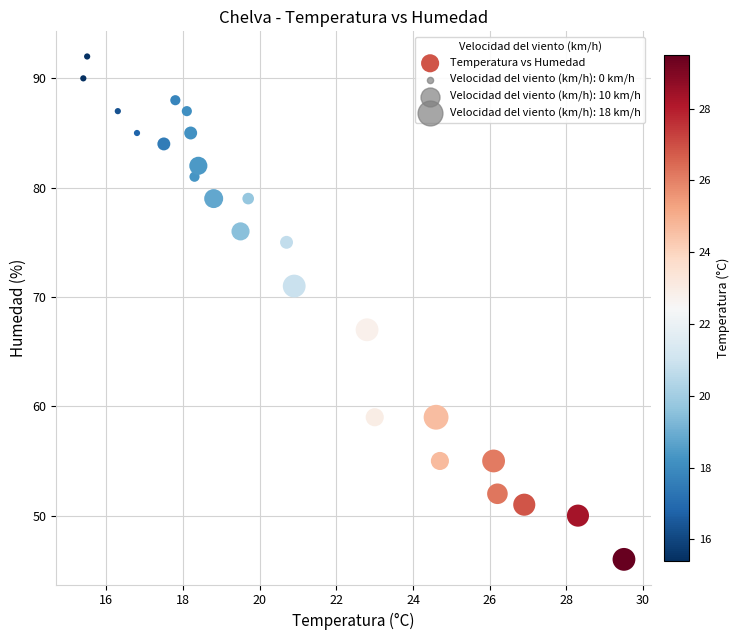

What is the range of Y values (max minus min)?

46